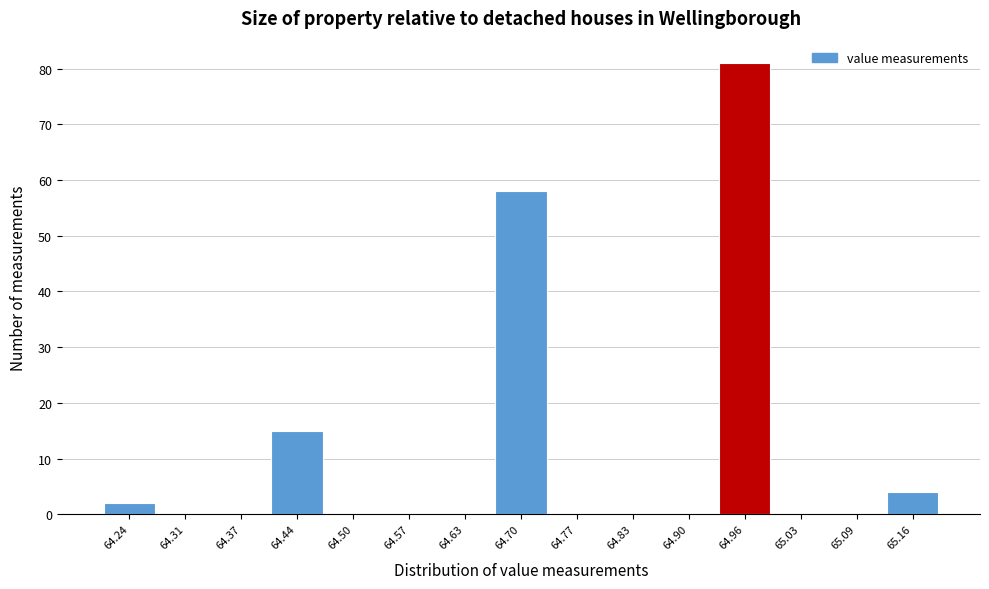

What is the height of the bar covering 64.67 to 64.73 on the x-axis? Neither the bar edges nor the heights are printed on the chart, so give them approximately, as read against the axes.

58